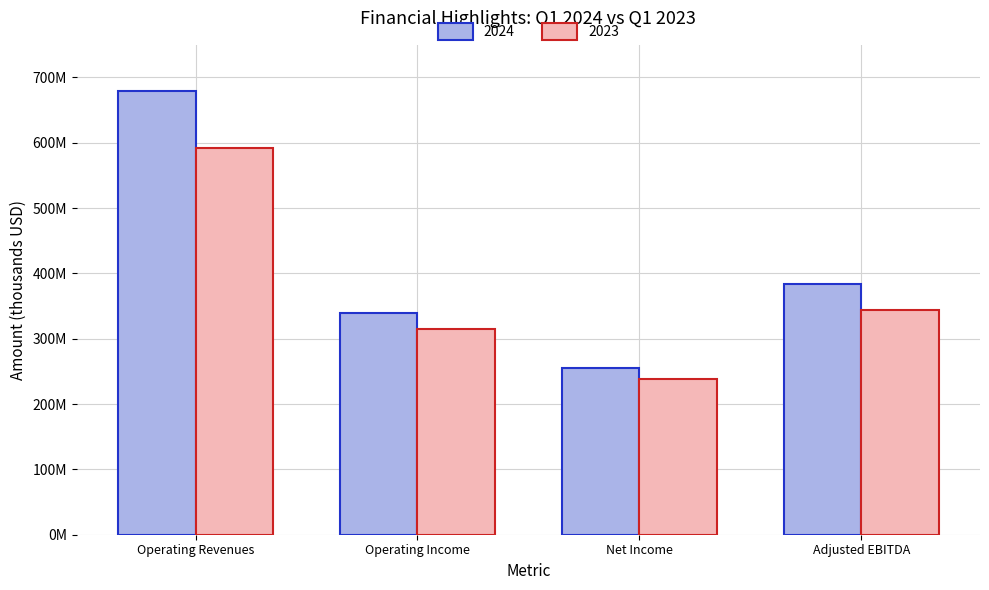

Which category has the lowest value in the 2024 series?

Net Income